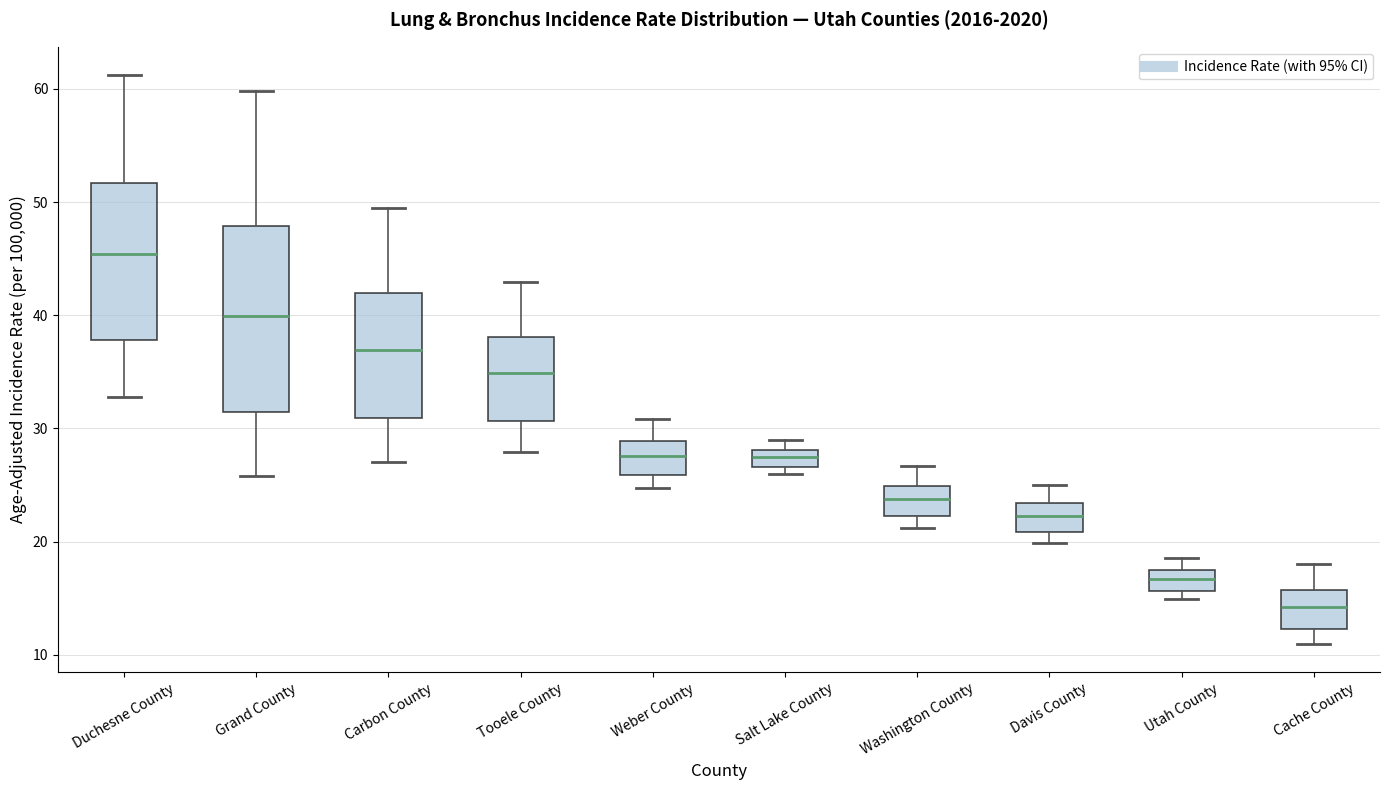

Comparing the boxes themselves (not the whiskers), which one is the tallest?

Grand County